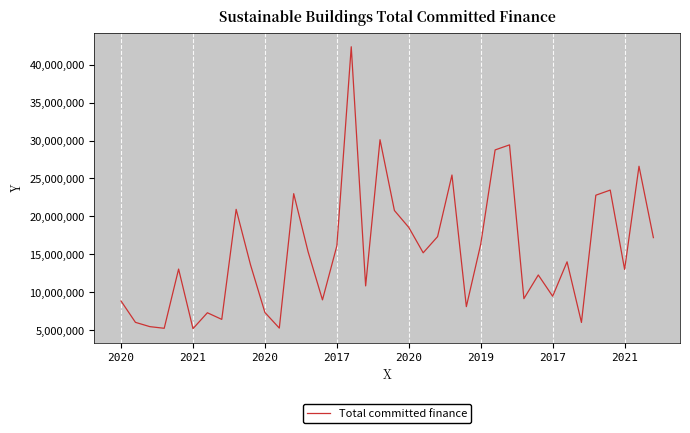

How many interior local valleys (lower than both neighbors) does the data have?

12